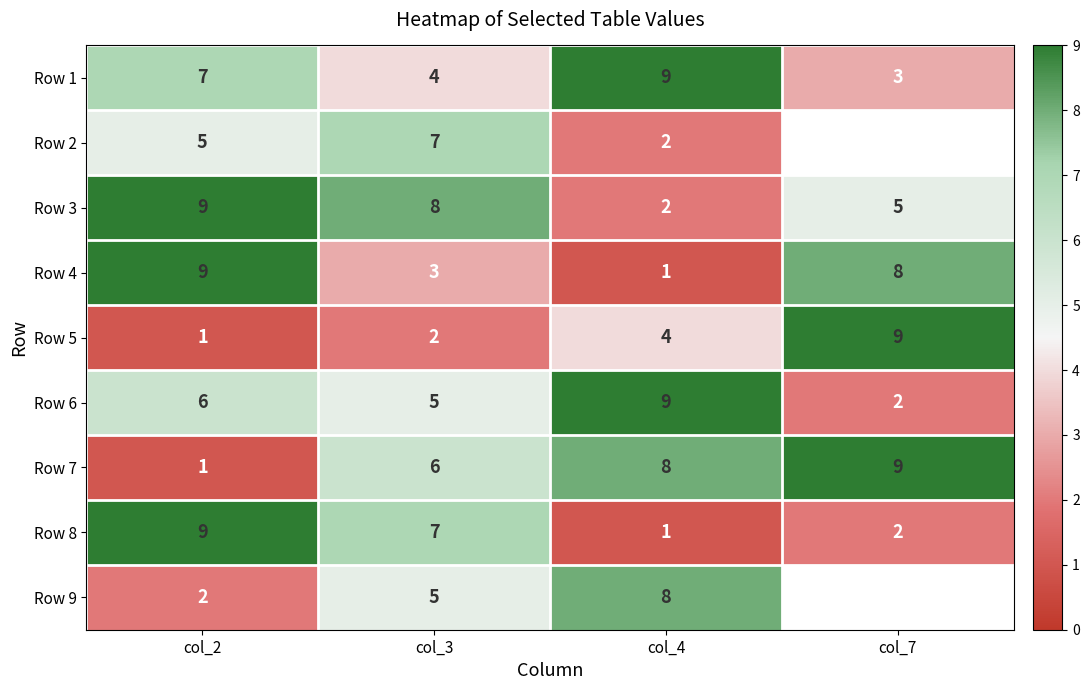

The Row 4 series shows 5.3 at col_3. True or false?

False